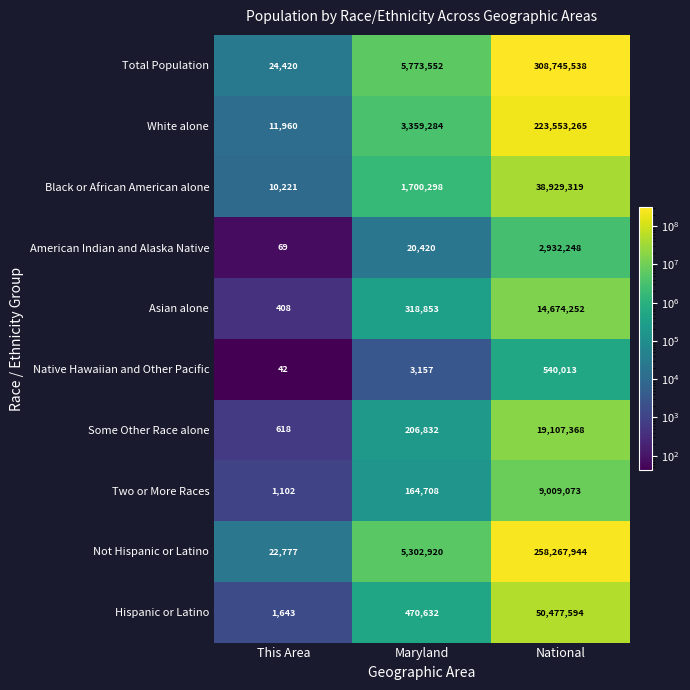

What is the approximate value of Native Hawaiian and Other Pacific at Maryland, to the nearest 50?

3150